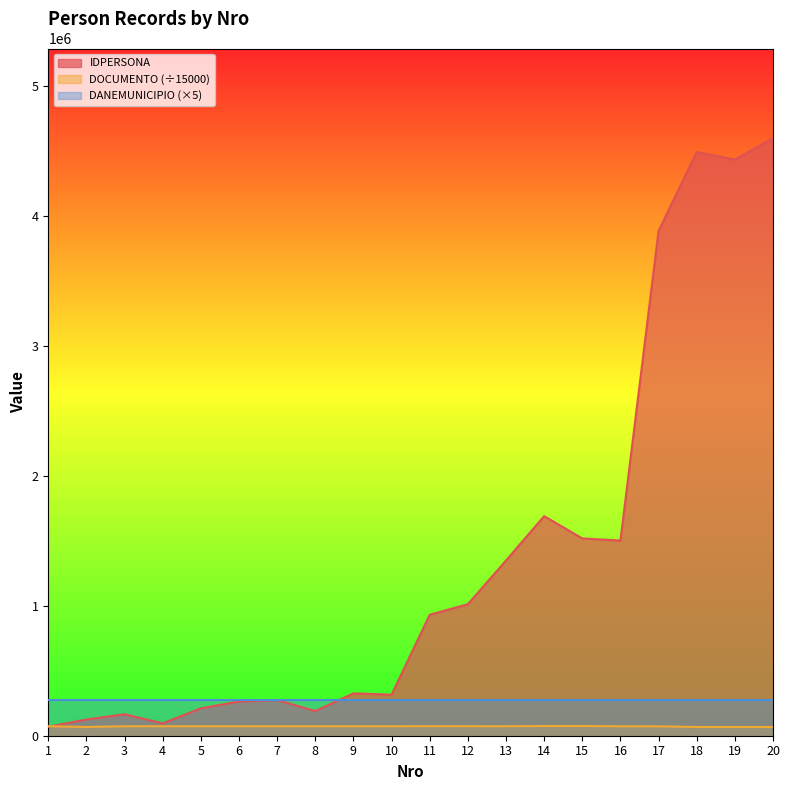

Rank the categories by IDPERSONA value from highest to lowest.

20, 18, 19, 17, 14, 15, 16, 13, 12, 11, 9, 10, 7, 6, 5, 8, 3, 2, 4, 1